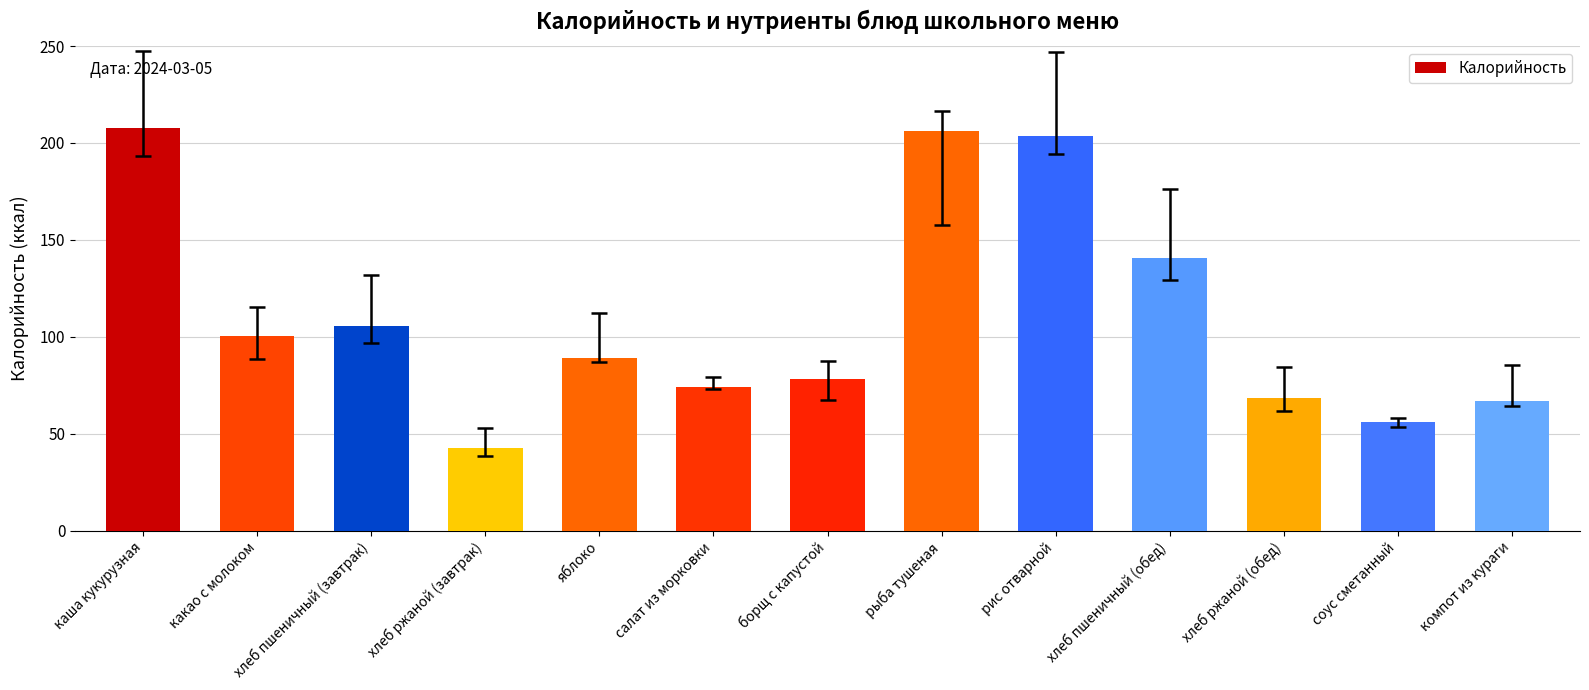

How many values exceed 88?

7